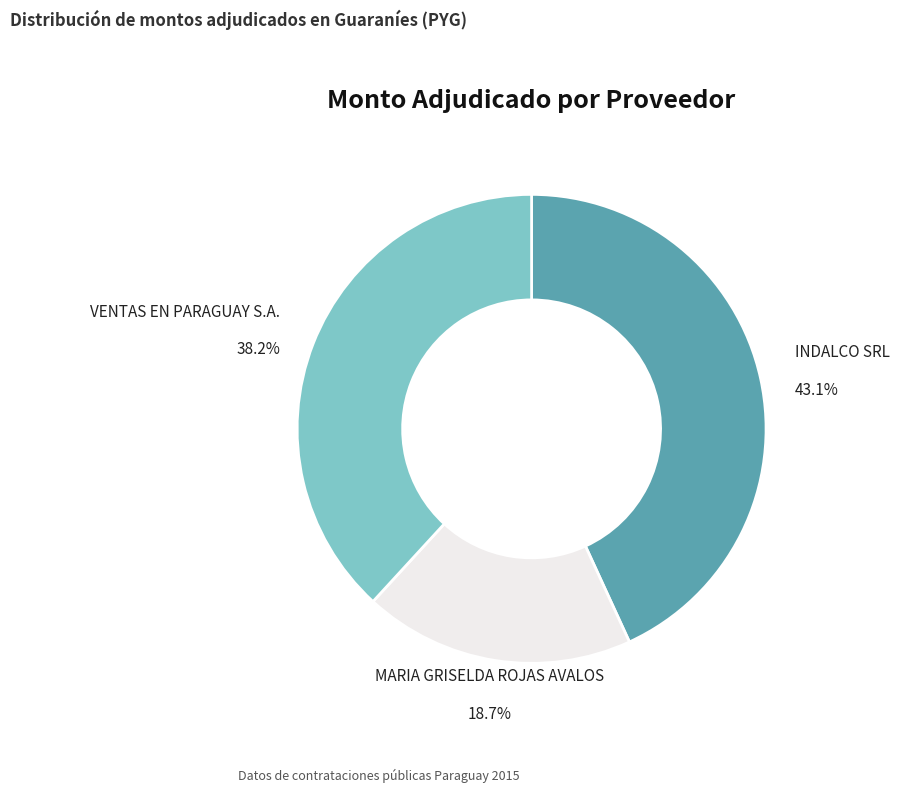

How many segments does this pie chart have?

3